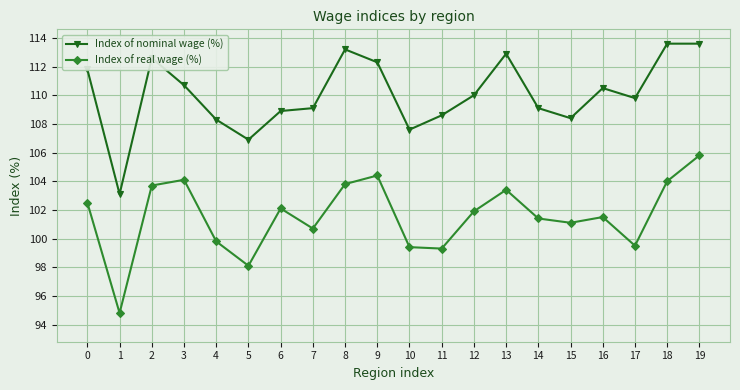

Does the chart have visible grid lines?

Yes